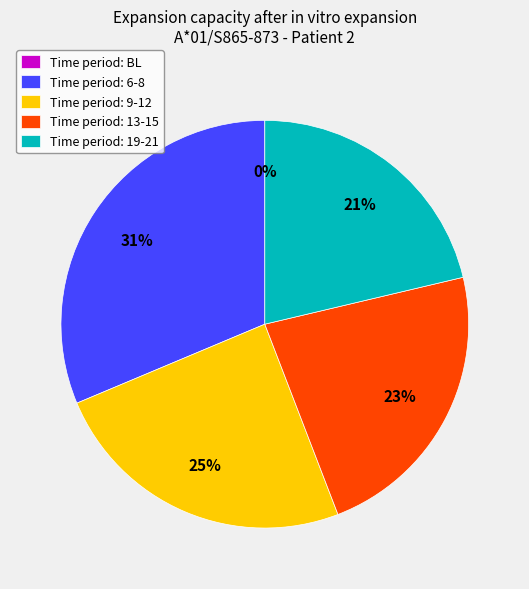

True or false: 19-21 accounts for 34% of the total.

False